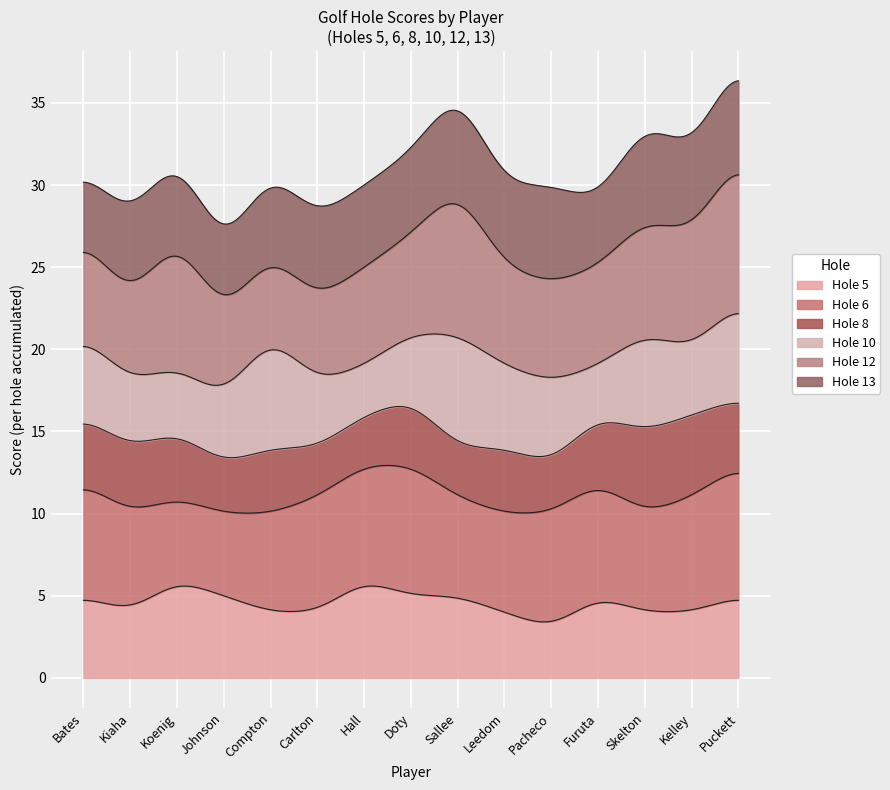

What is the maximum value for Hole 5?

5.6